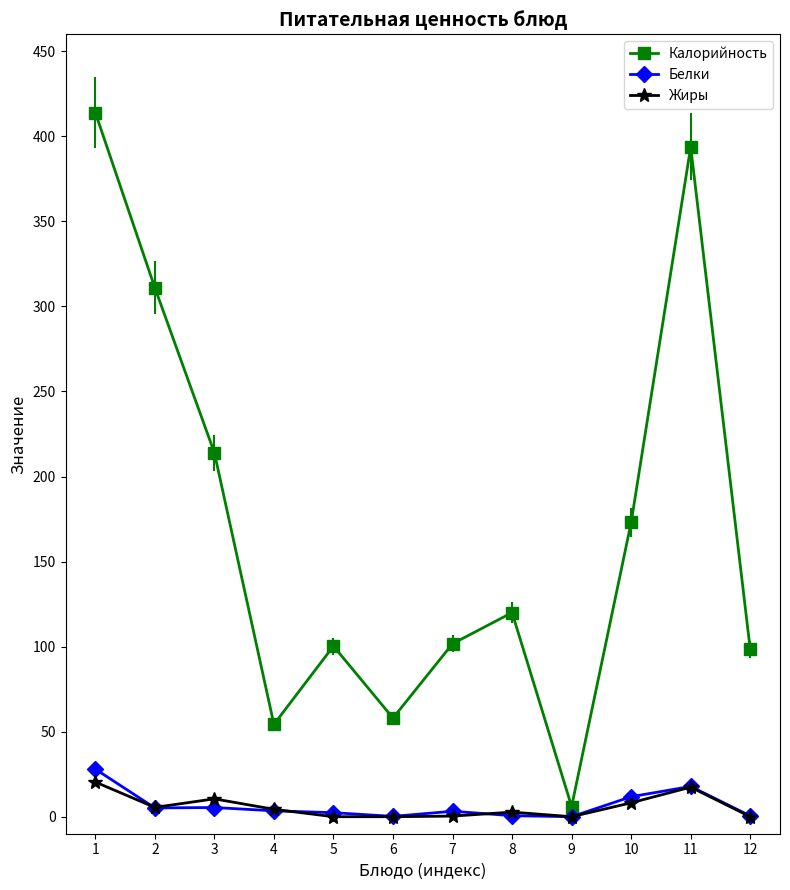

The Белки series shows 0.5 at 12. True or false?

True